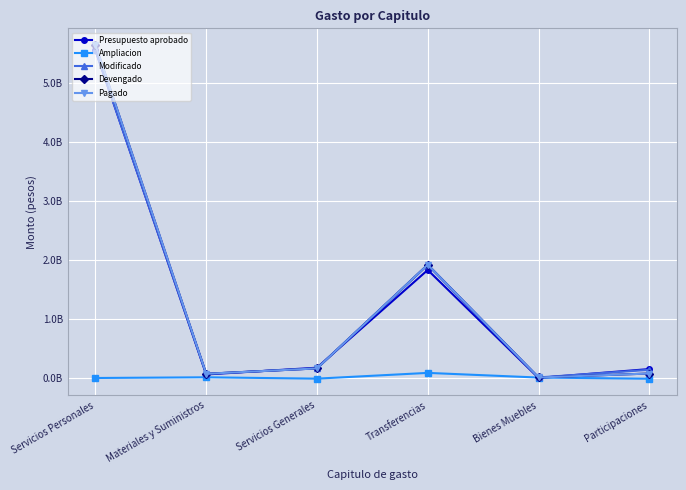

True or false: Ampliacion and Pagado cross at least once.

False